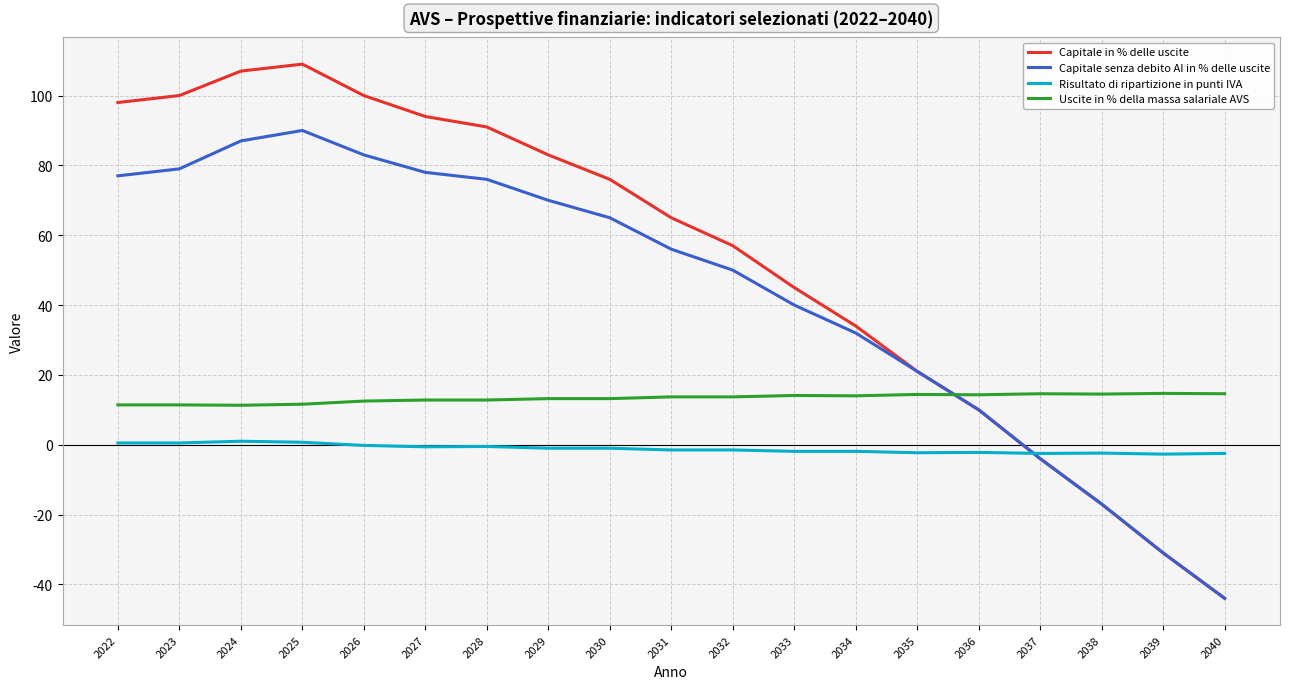

Is the value of Risultato di ripartizione in punti IVA at 2022 greater than the value of Capitale in % delle uscite at 2028?

No